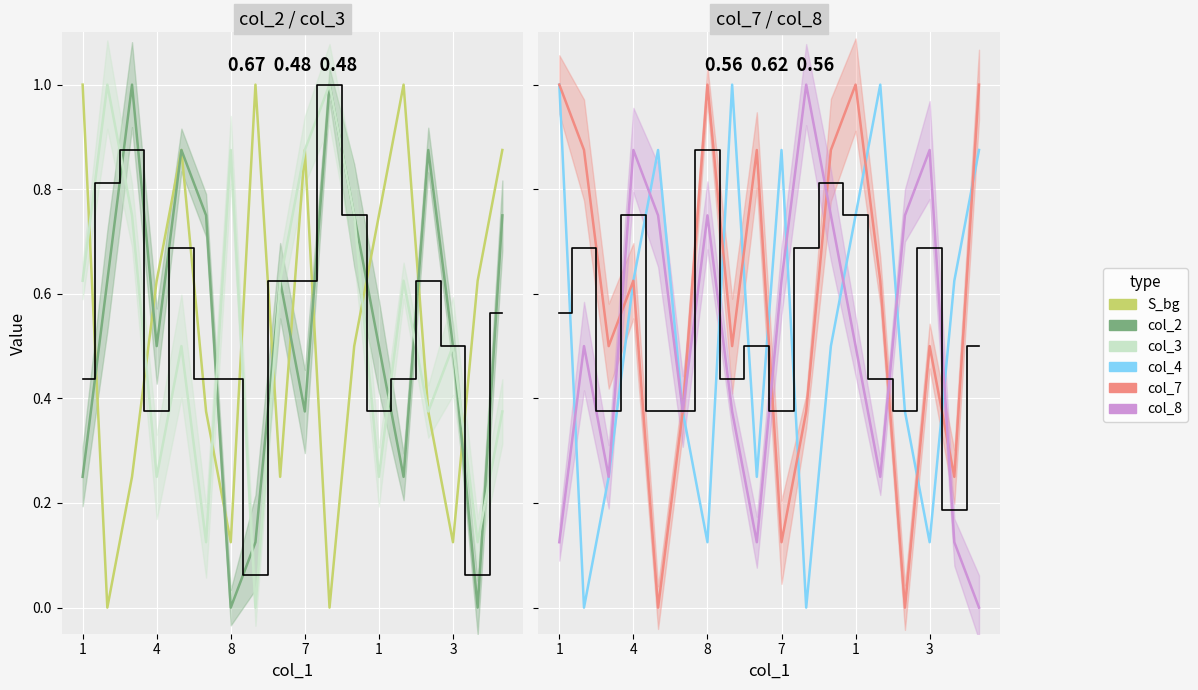

True or false: observed and col_8 cross at least once.

True